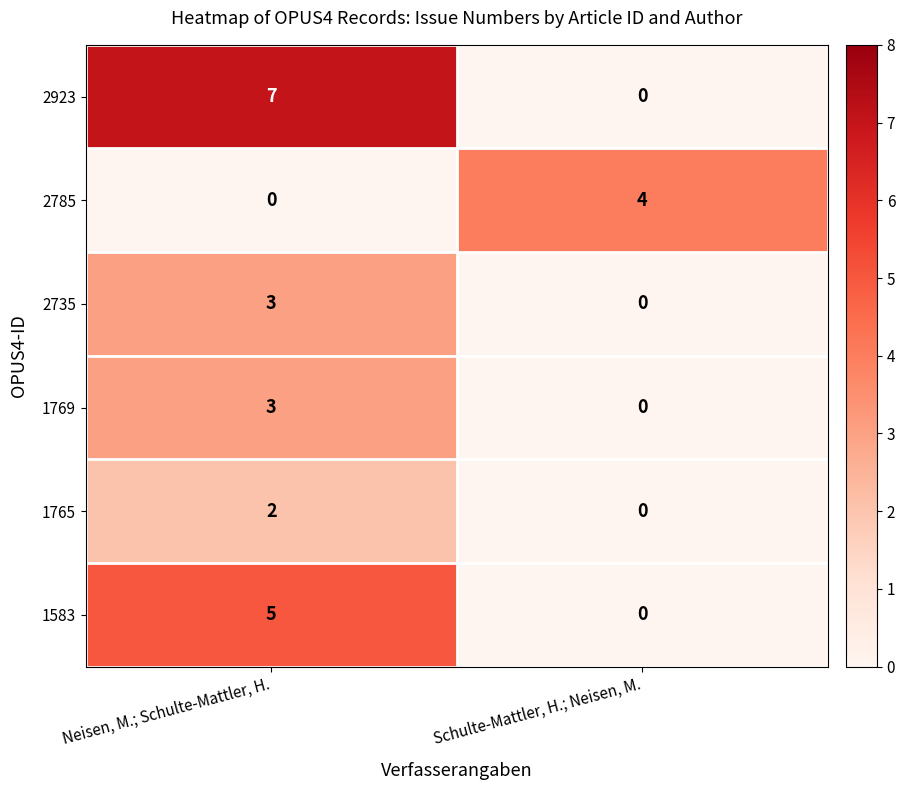

Reading left to right, transcribe all the data shown in this chart.

2923: 7	0
2785: 0	4
2735: 3	0
1769: 3	0
1765: 2	0
1583: 5	0